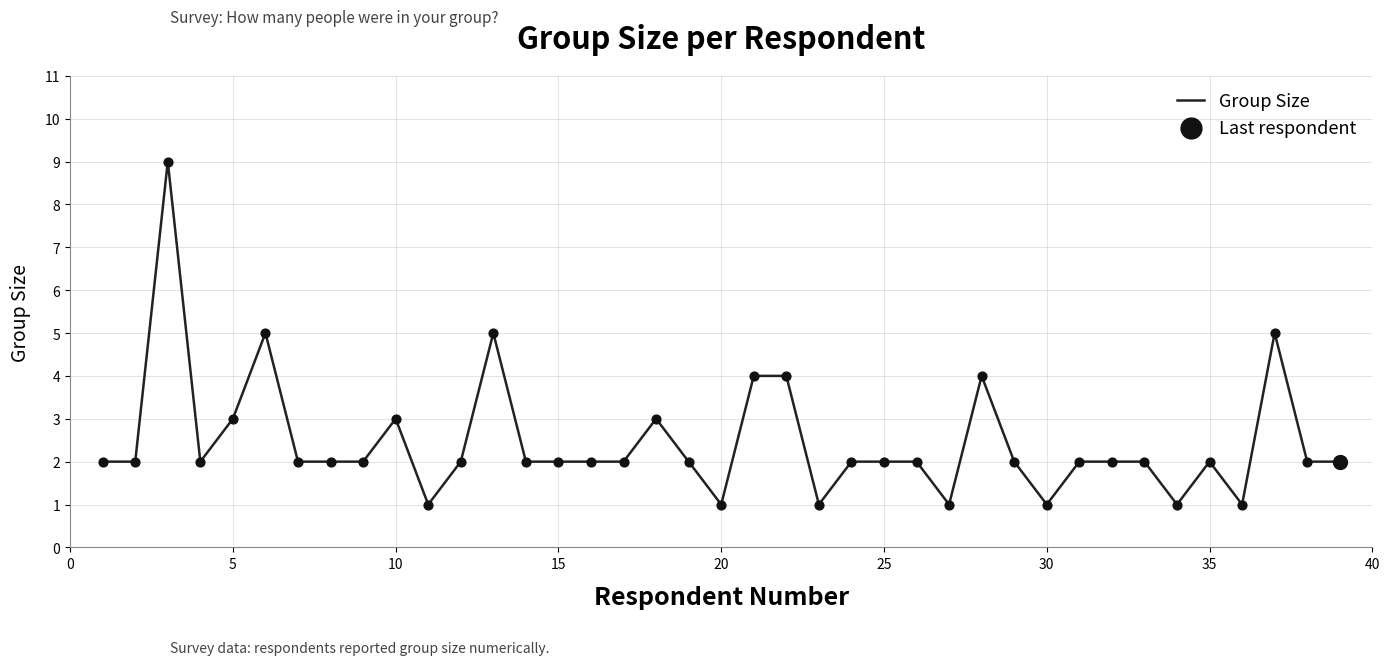

What is the greatest value displayed?

9